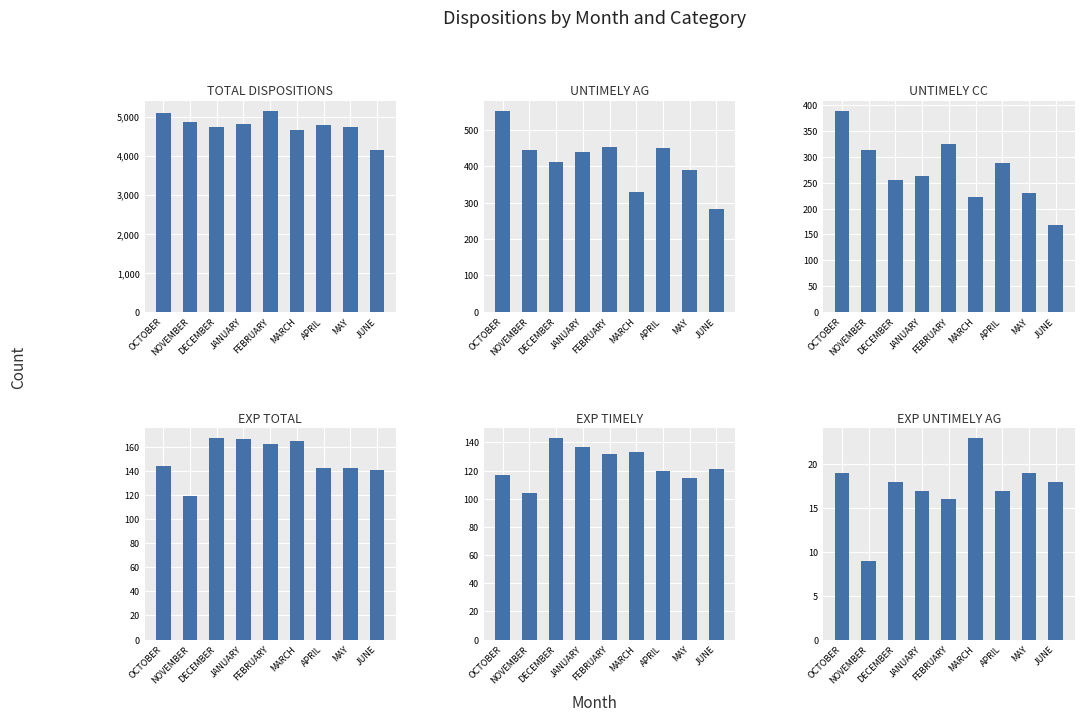

What is the approximate value of EXP TIMELY at OCTOBER, to the nearest 5?

115